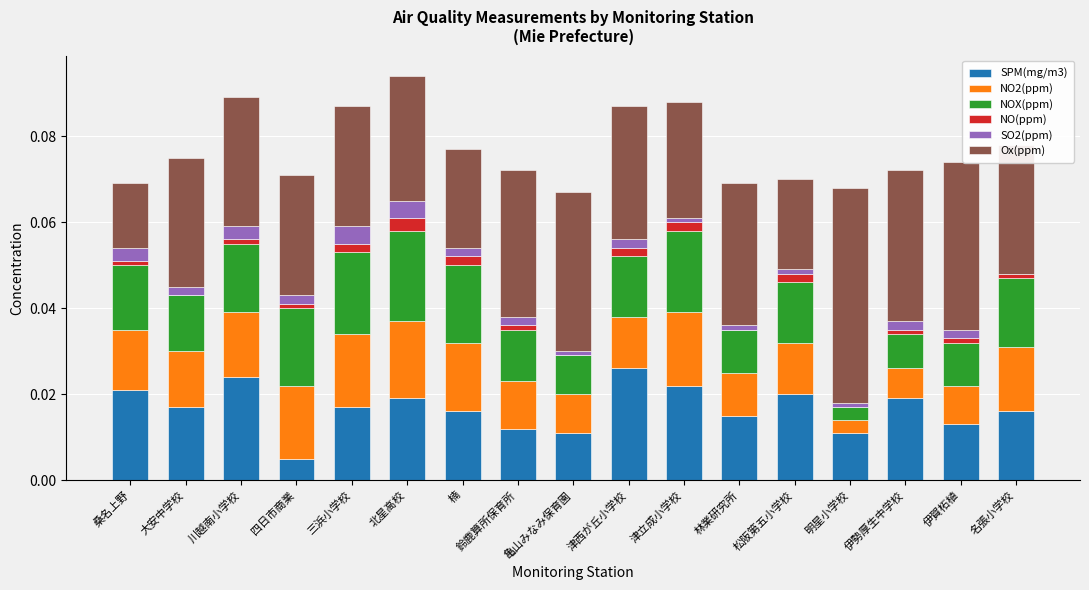

The value of SPM(mg/m3) at 四日市商業 is 0.0. True or false?

True